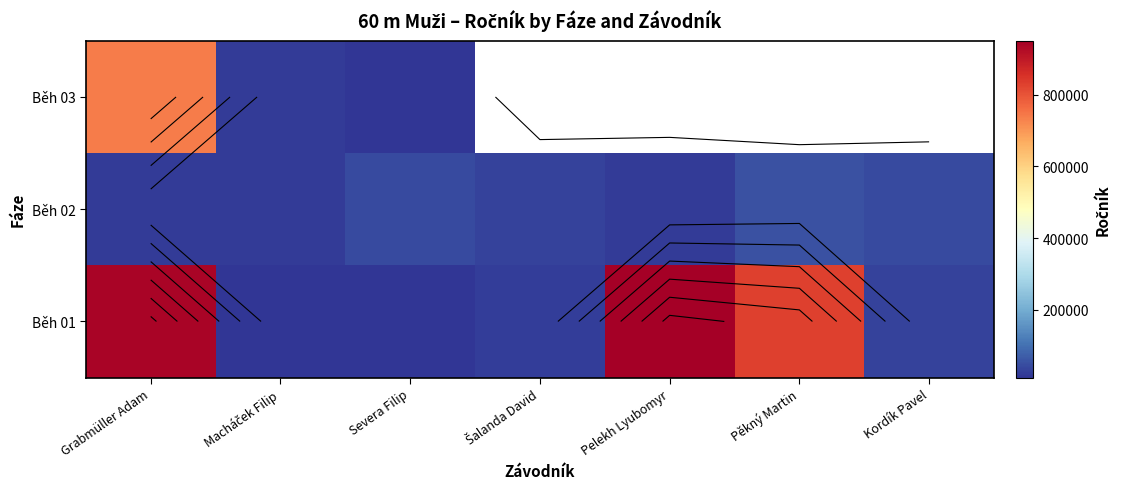

At which category is the sum across all series the highest?

Grabmüller Adam